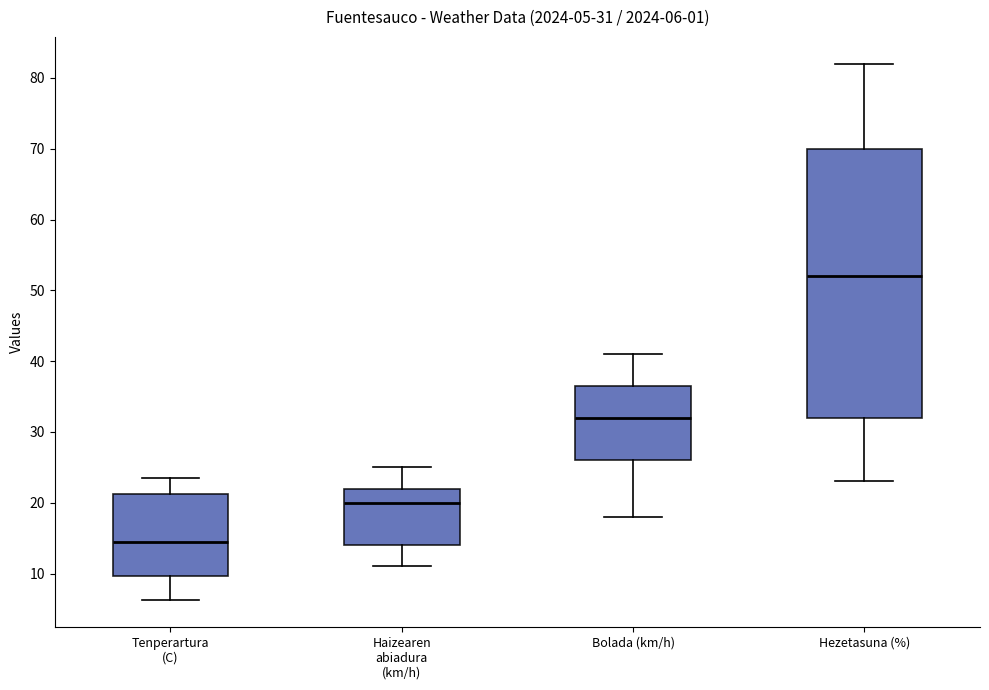

Comparing the boxes themselves (not the whiskers), which one is the tallest?

Hezetasuna (%)